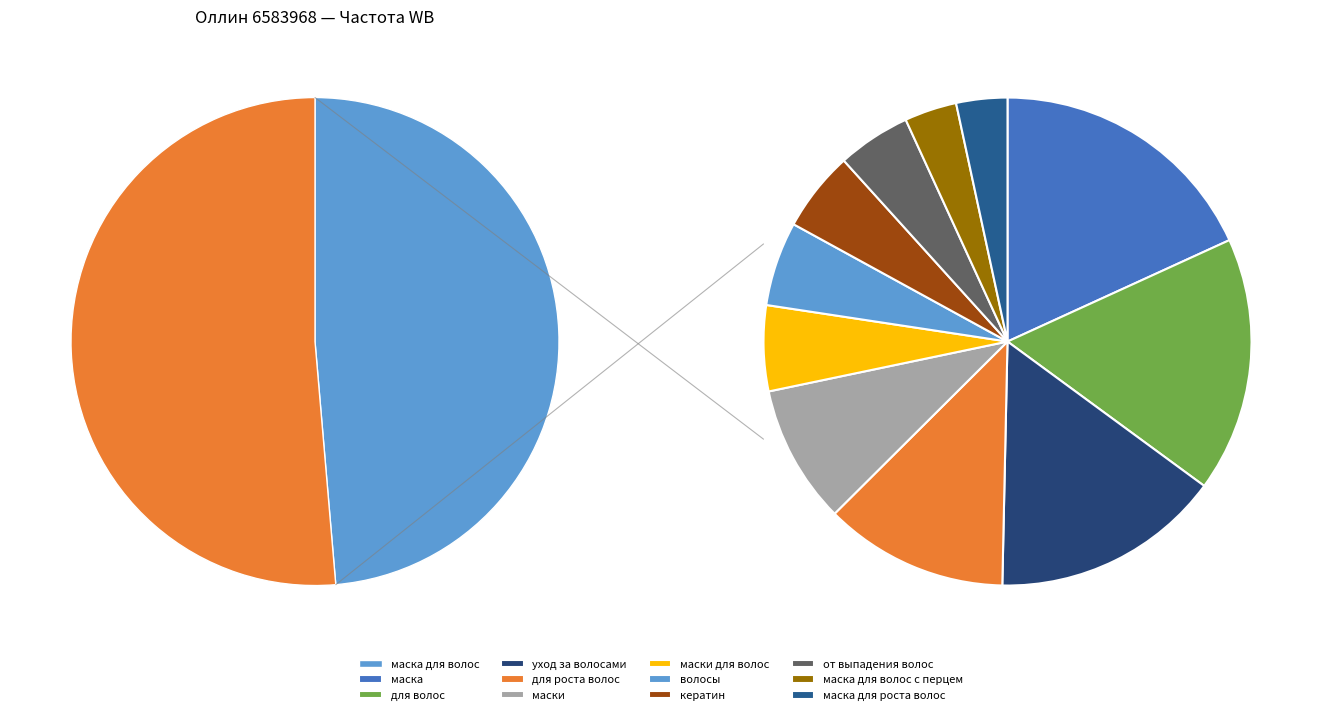

How much of the chart is everything except маска для роста волос?

98.3%